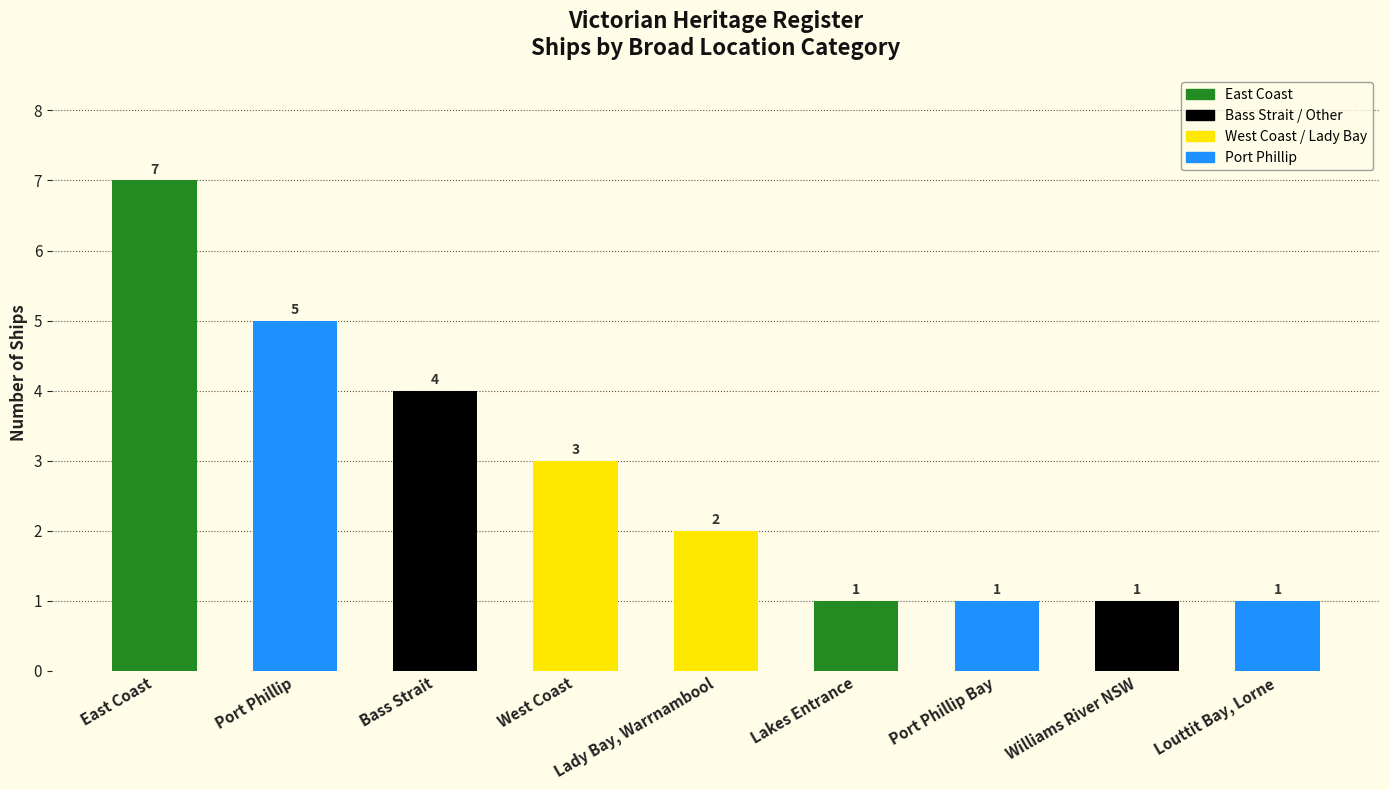

Is it true that the value at Port Phillip Bay is 1?

True